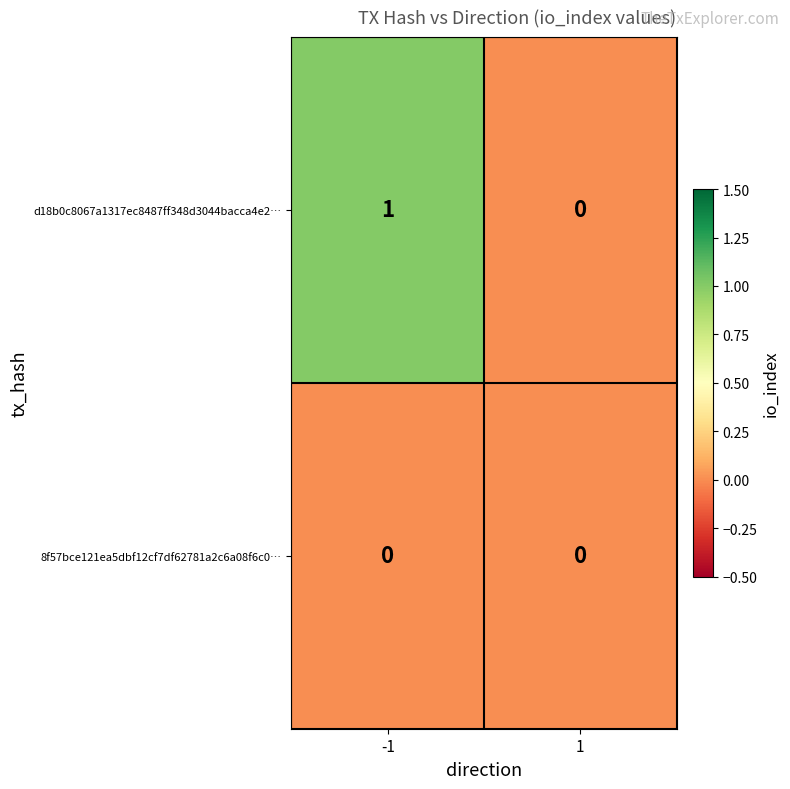

Which series has the largest total across all categories?

d18b0c8067a1317ec8487ff348d3044bacca4e2…